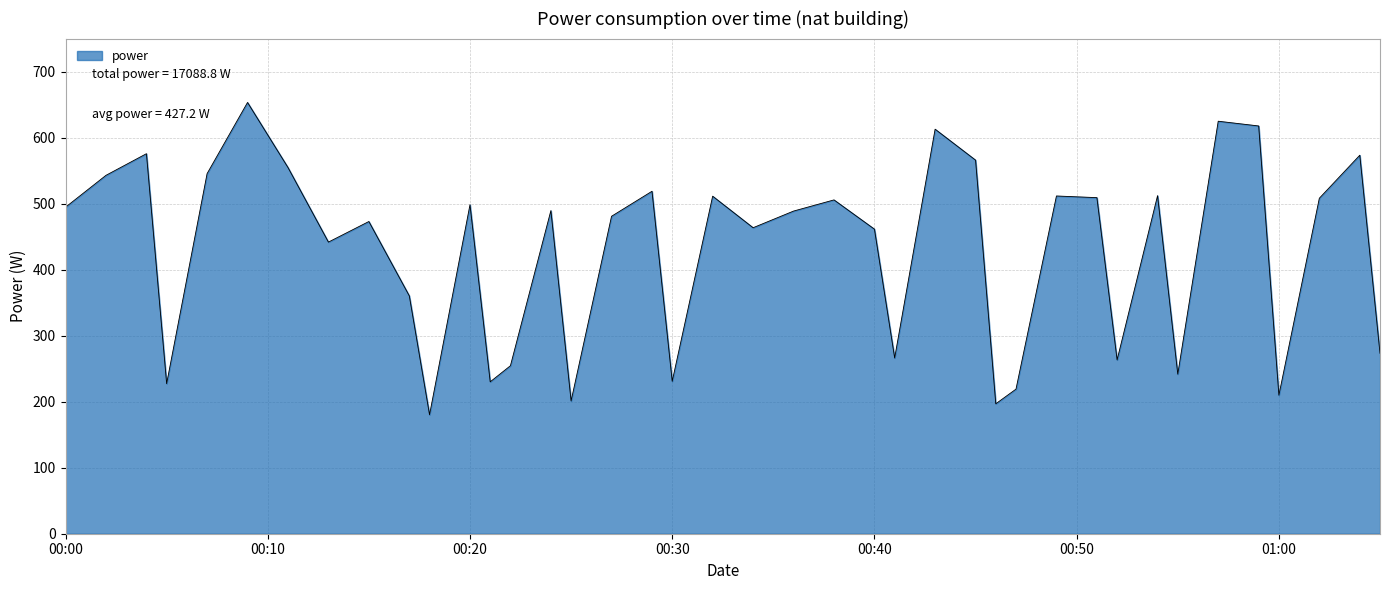

Does the chart display data point markers on the line(s)?

No